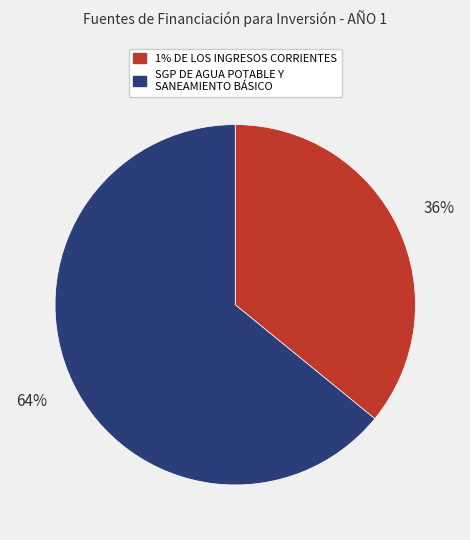

What is the smallest slice in the pie chart?

1% DE LOS INGRESOS CORRIENTES